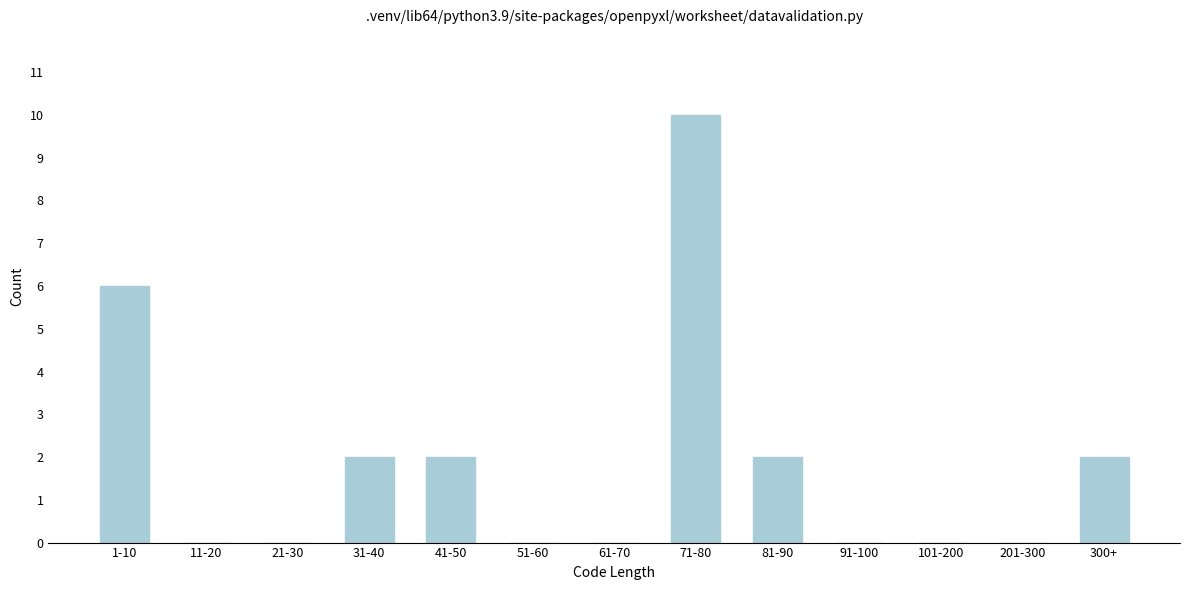

Reading left to right, extract all data points from this chart.

1-10=6	11-20=0	21-30=0	31-40=2	41-50=2	51-60=0	61-70=0	71-80=10	81-90=2	91-100=0	101-200=0	201-300=0	300+=2